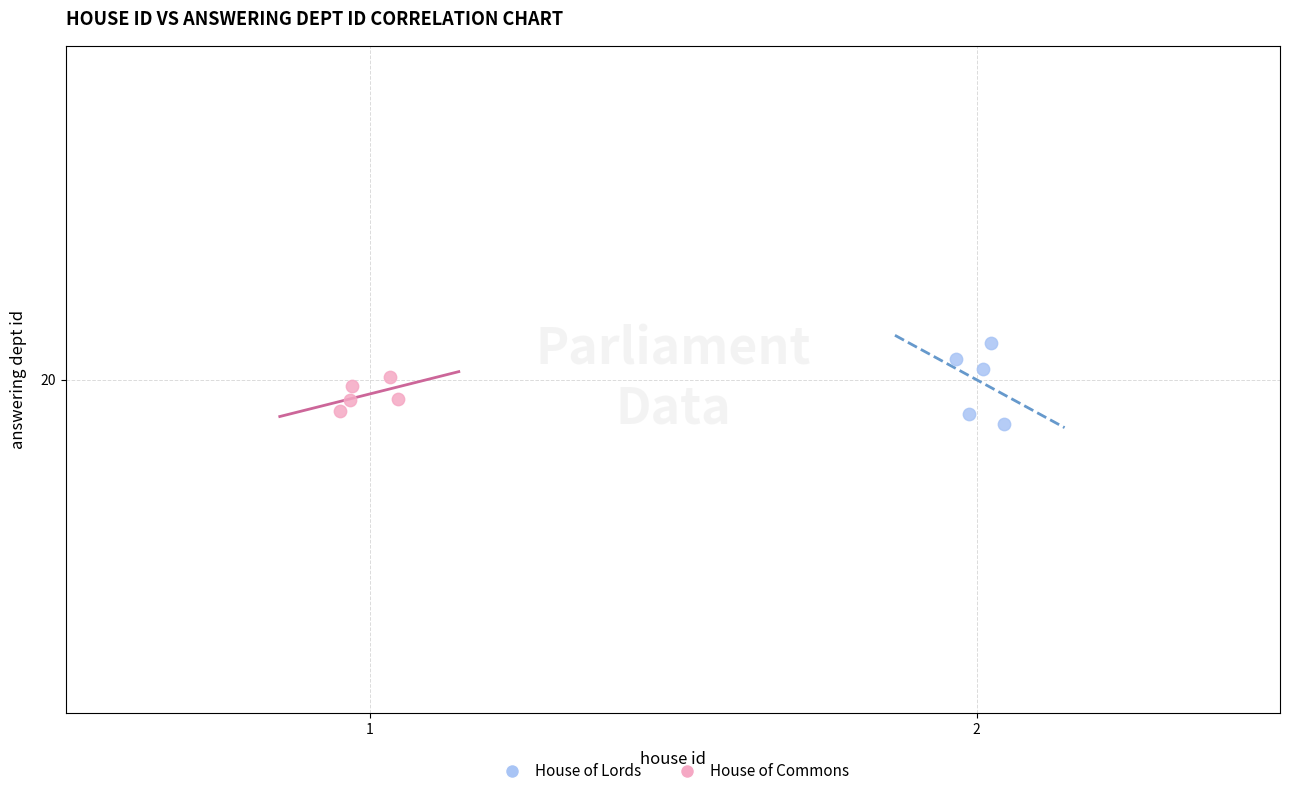

Which series reaches the minimum Y coordinate?

House of Lords